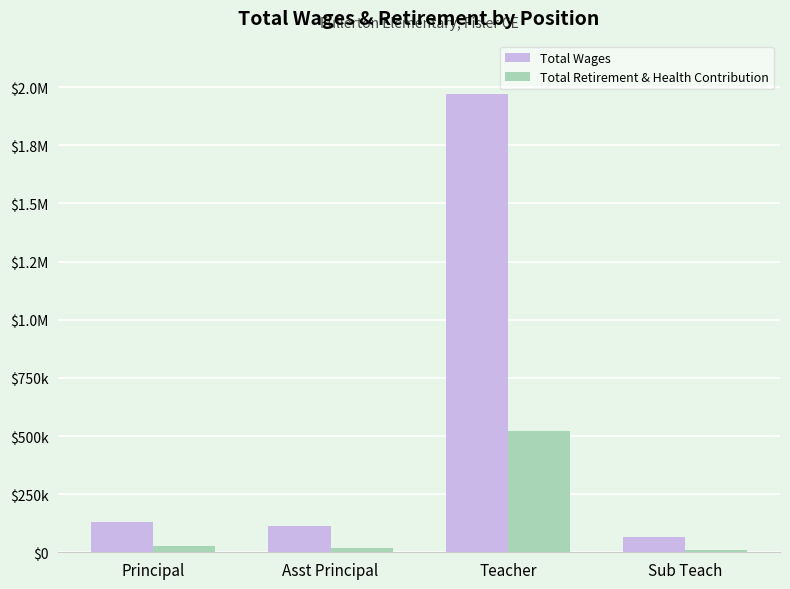

The Total Retirement & Health Contribution series shows 29799 at Asst Principal. True or false?

False